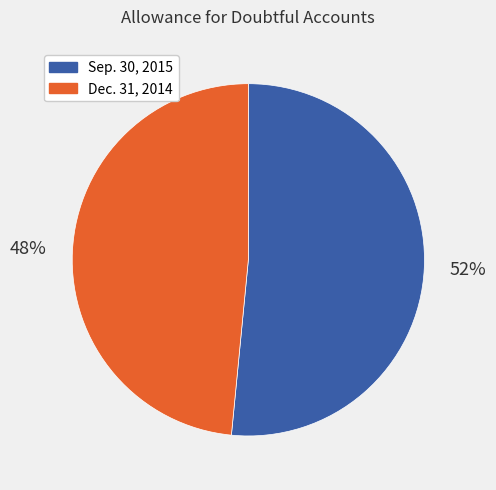

Is Sep. 30, 2015 the majority of the pie?

Yes